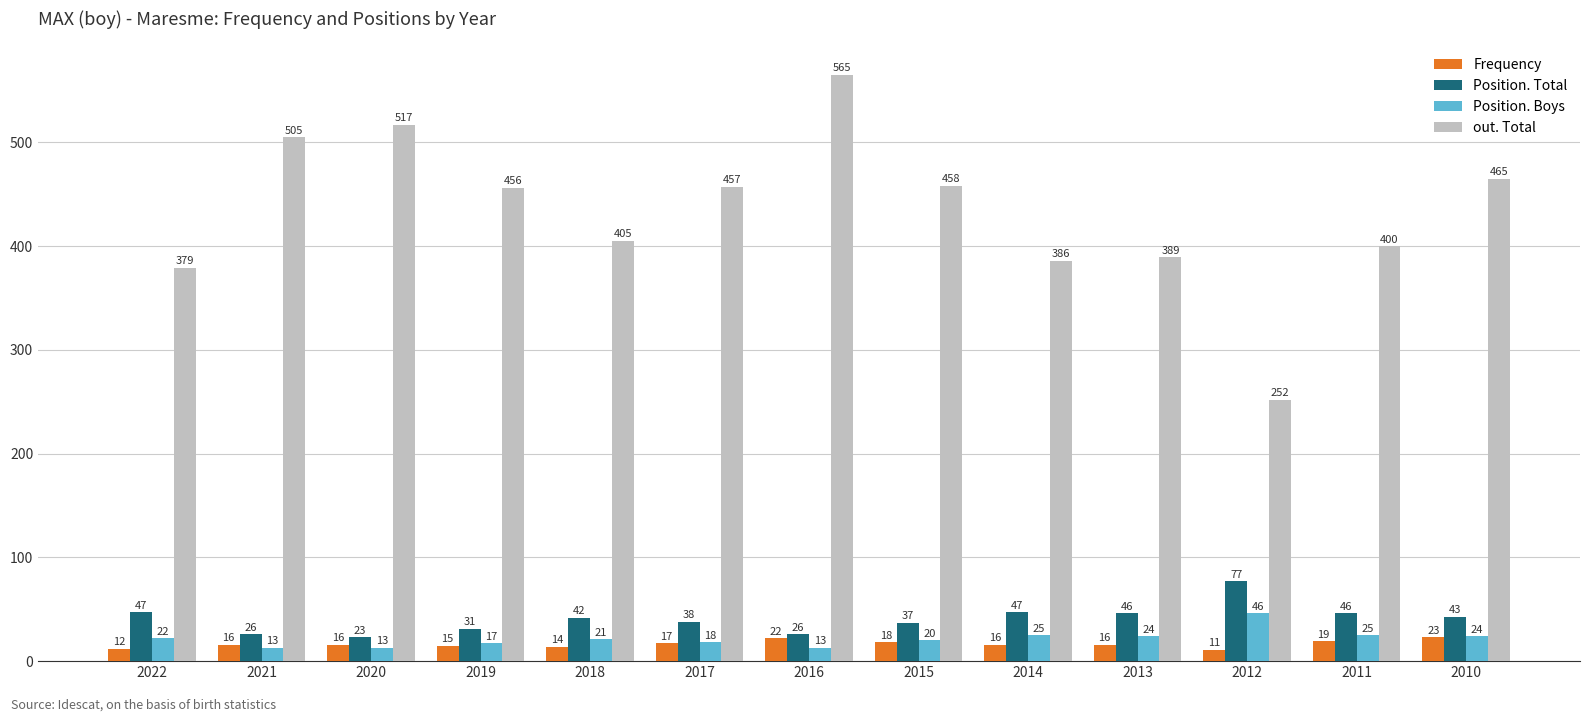

List the series in order of their peak value, lowest first.

Frequency, Position. Boys, Position. Total, out. Total